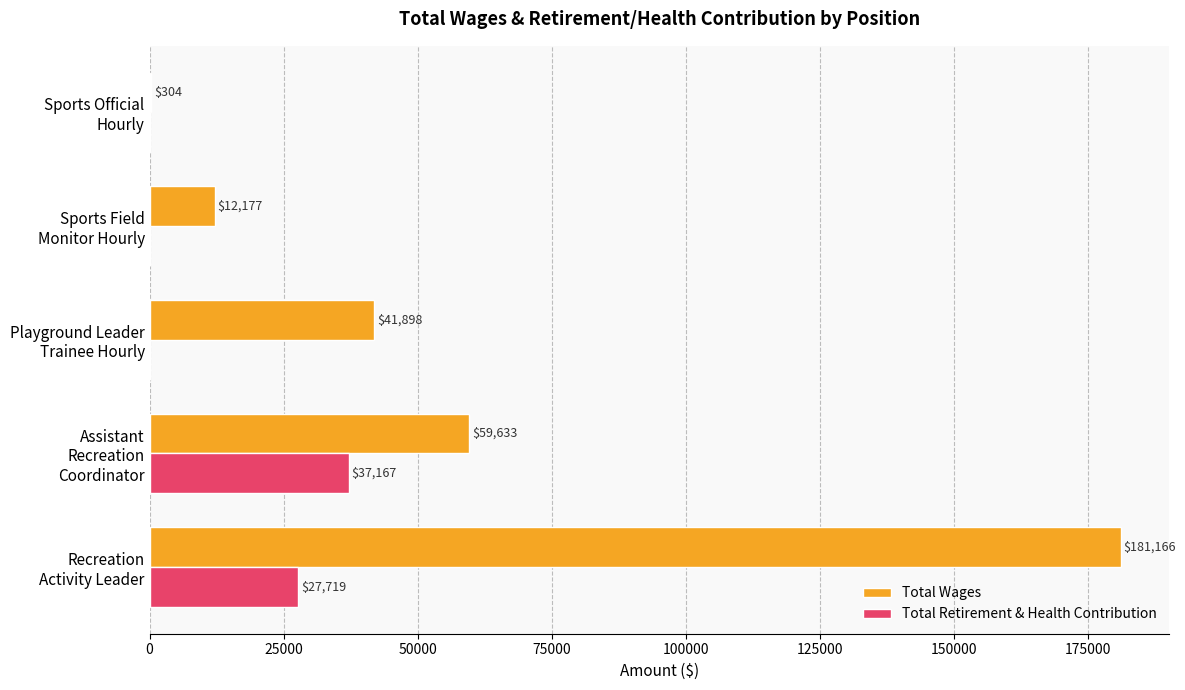

What is the maximum value shown in the chart?

181166